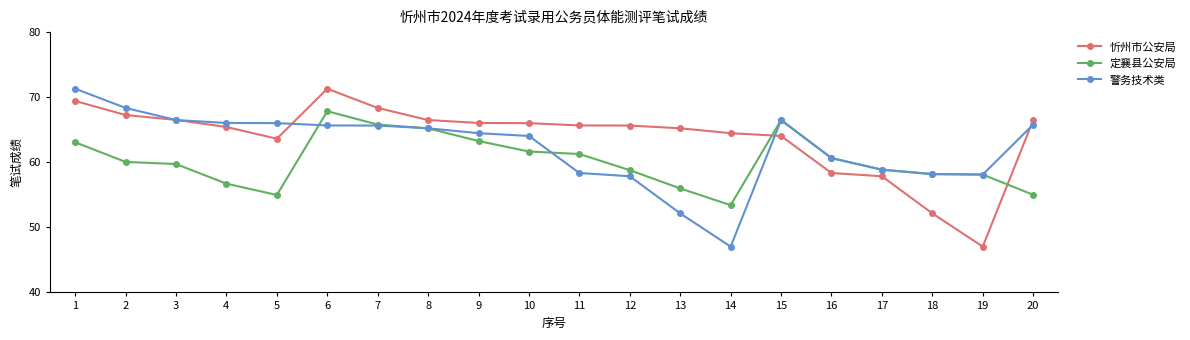

How many lines are shown in the chart?

3